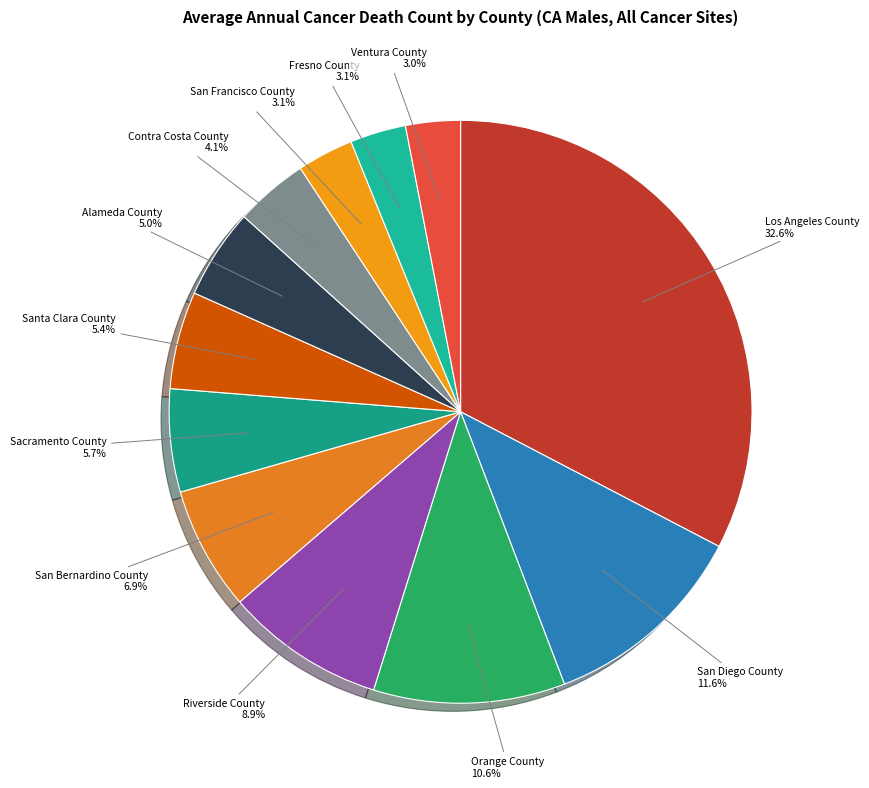

True or false: Orange County accounts for 11% of the total.

True